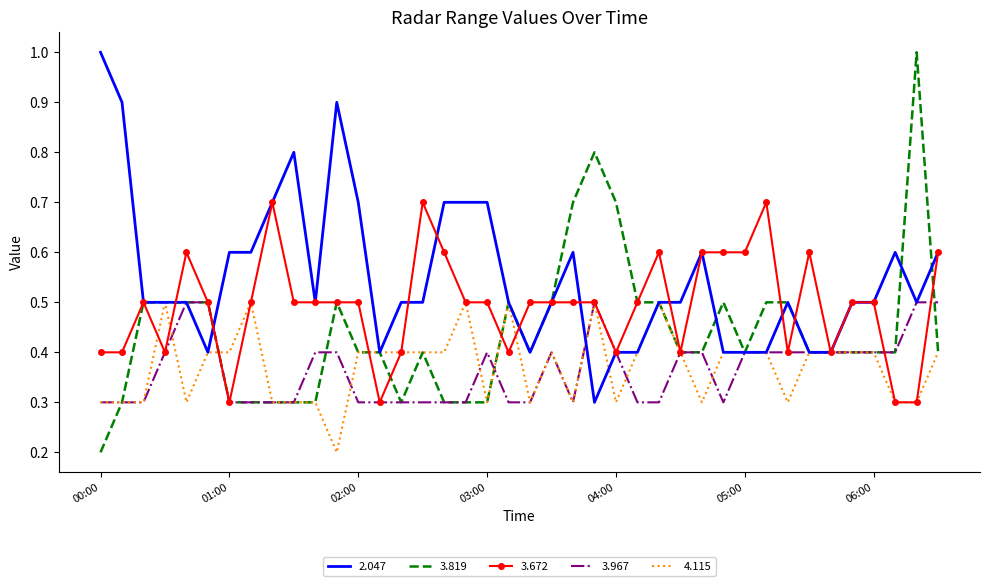

Which series has the largest range (max minus min)?

3.819